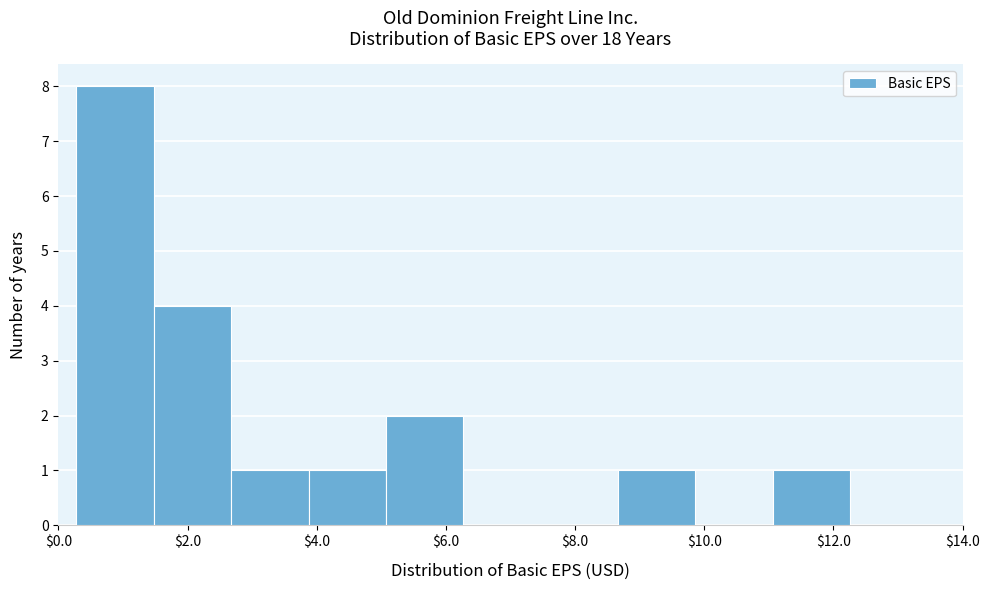

How tall is the bar that spans 11.0 to 12.2 on the x-axis? Neither the bar edges nor the heights are printed on the chart, so give them approximately, as read against the axes.

1